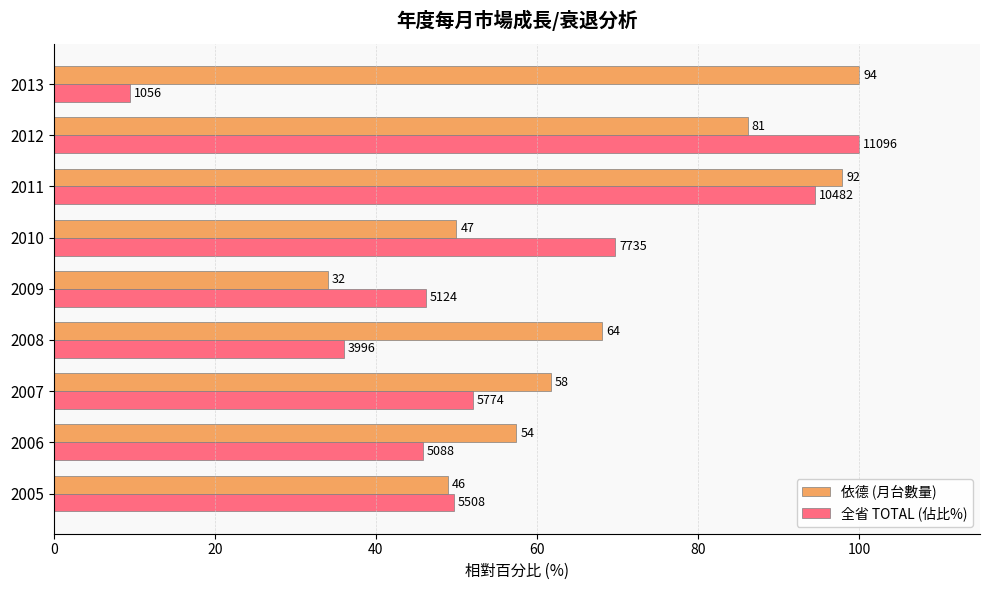

What is the value of the 依德 (月台數量) bar at the 9th from the left?

100.0